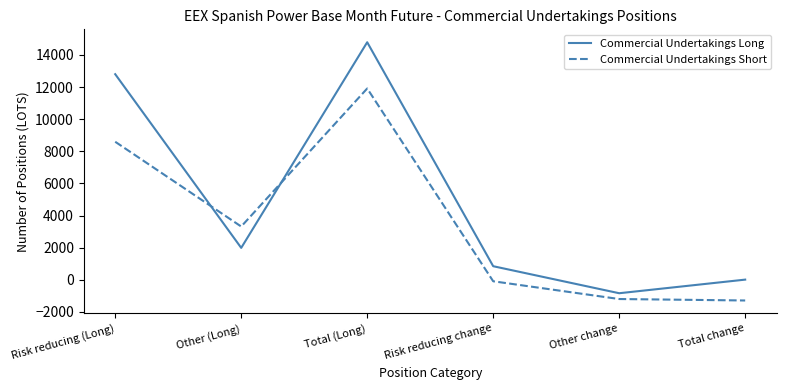

Between Total (Long) and Total change, which series saw the biggest shift?

Commercial Undertakings Long